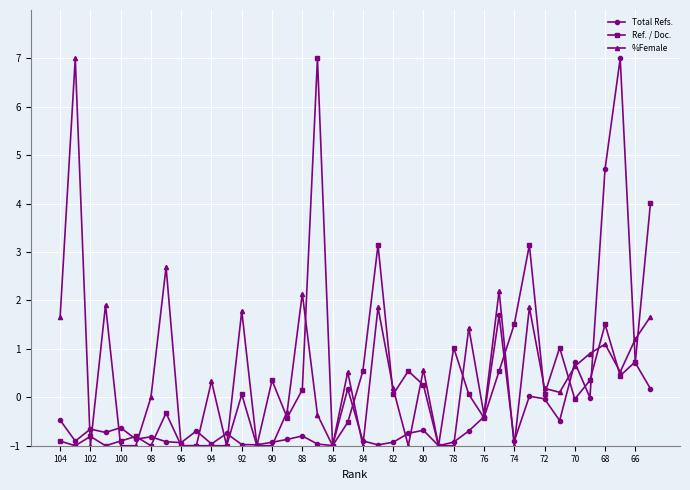

True or false: %Female has more than 1 points higher than both neighbors.

True